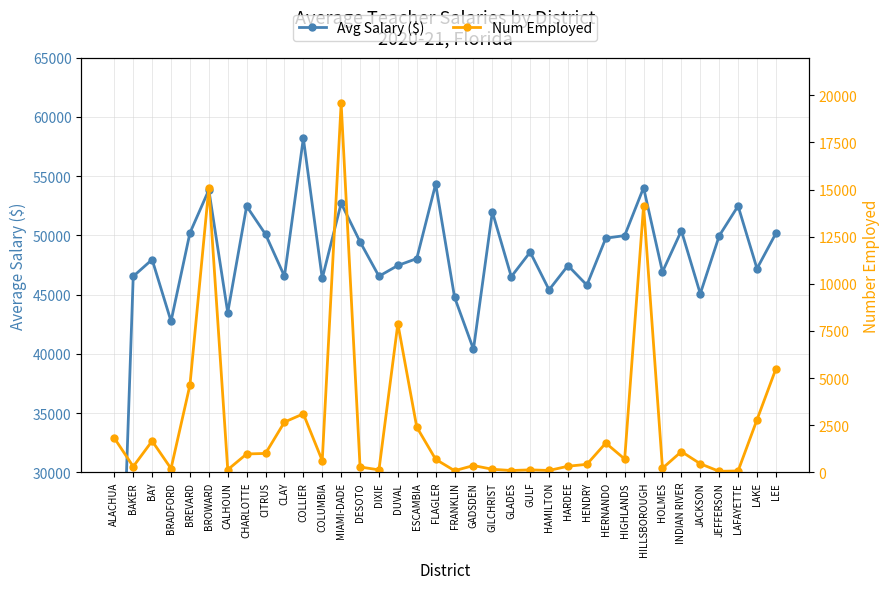

Count the number of data series in this chart.

2